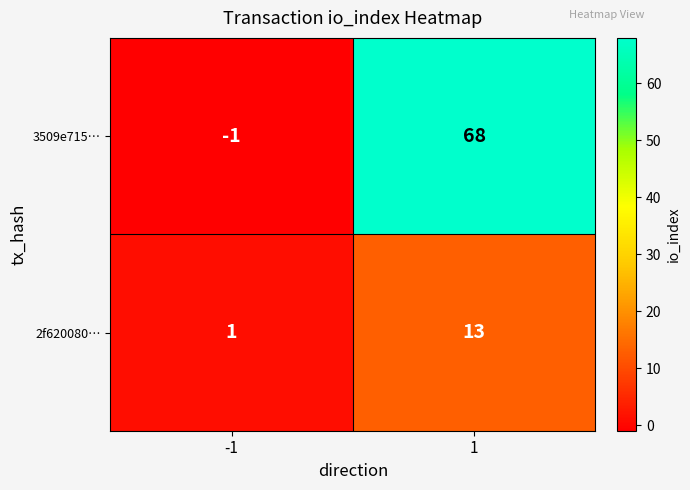

Which series has the widest spread of values?

3509e715…